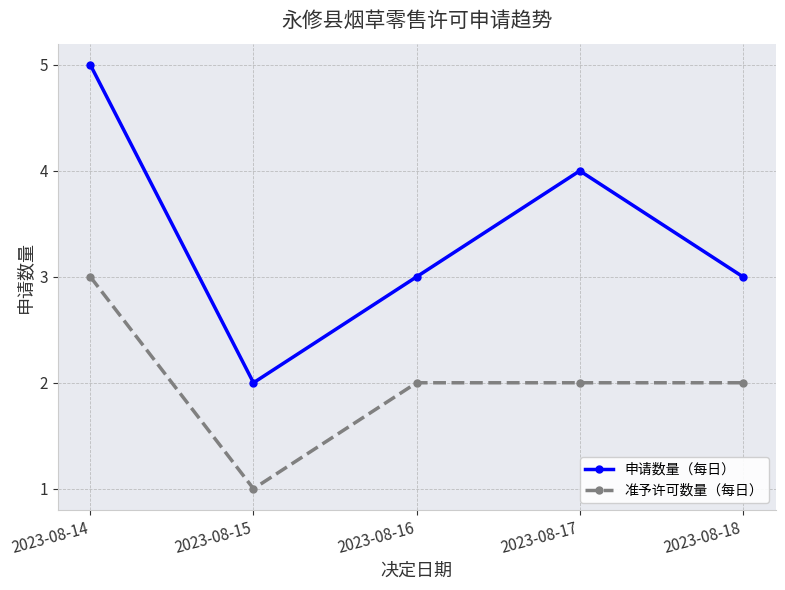

Is it true that 准予许可数量（每日） equals 2 at 2023-08-16?

True